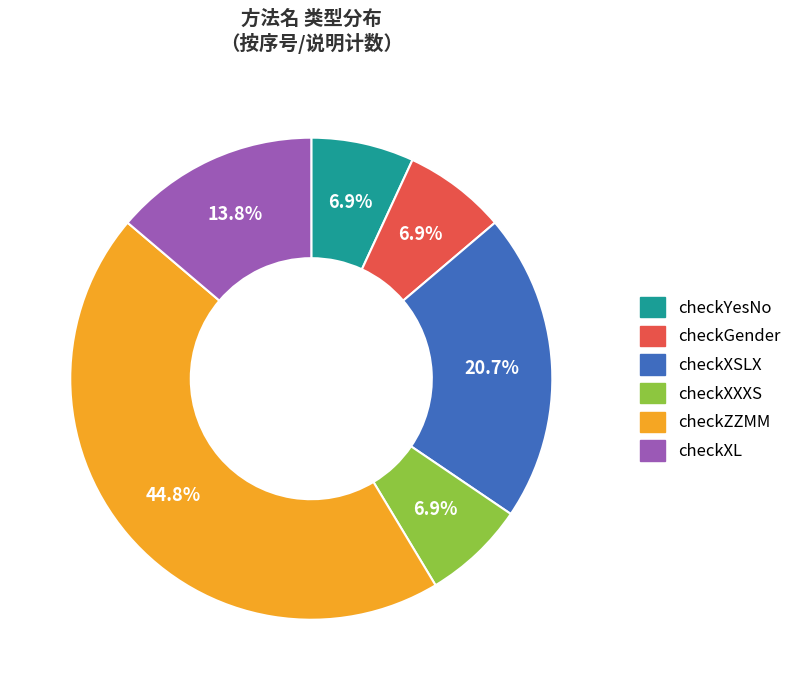

The checkGender slice represents 7% of the pie. True or false?

True